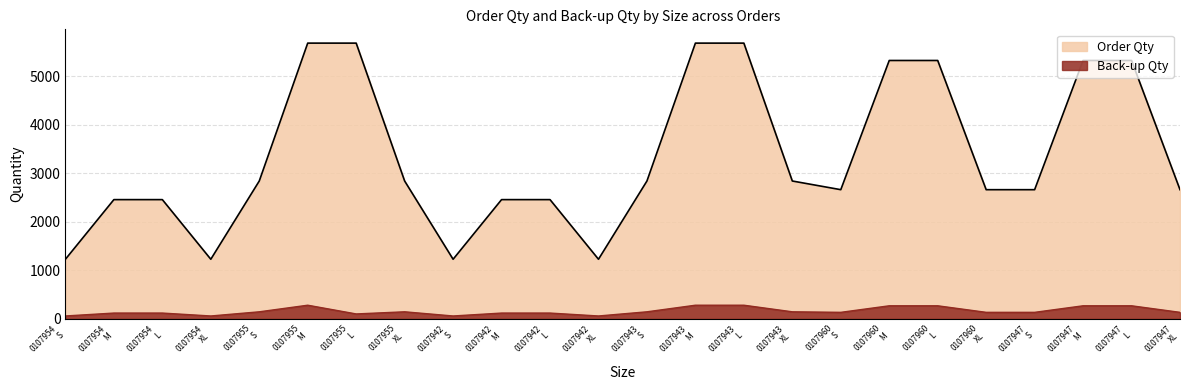

What is the spread (max minus min) of values at L?

2340